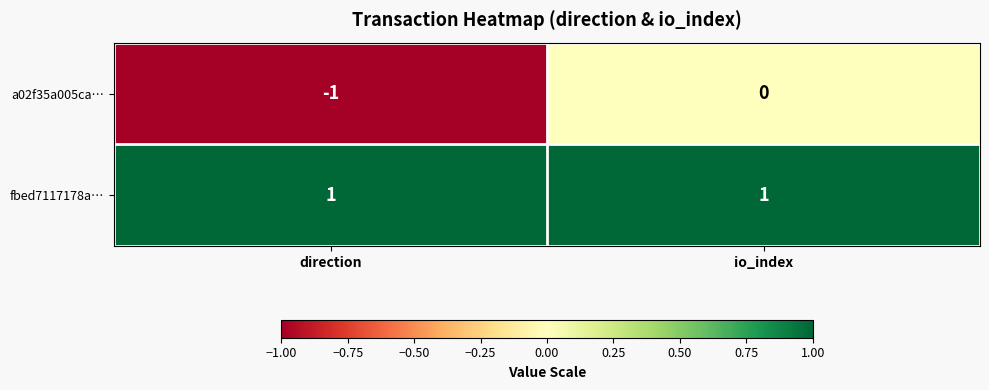

Where is a02f35a005ca… nearest to the value 0?

io_index